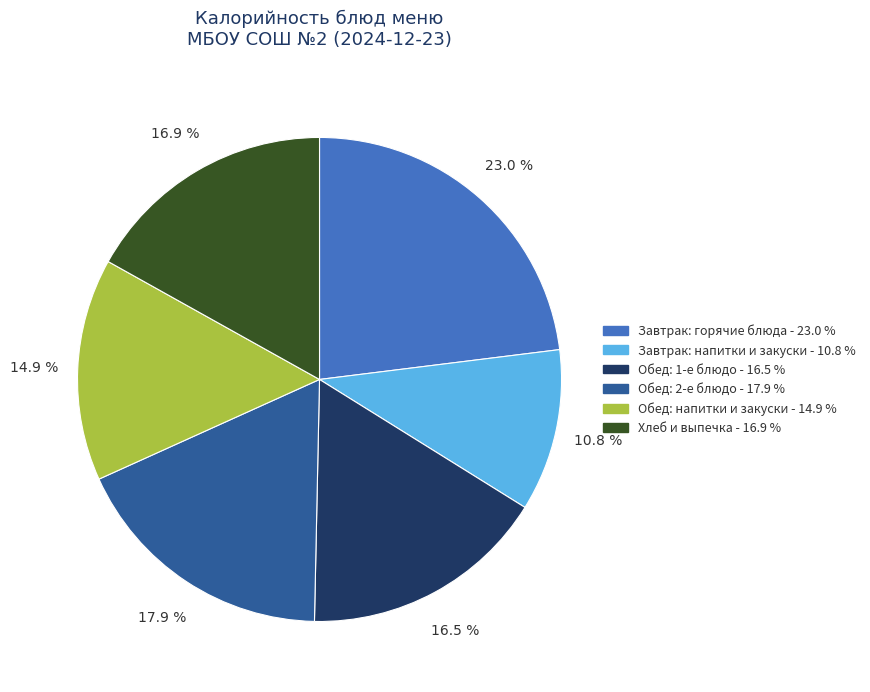

Does any single category account for the majority?

No